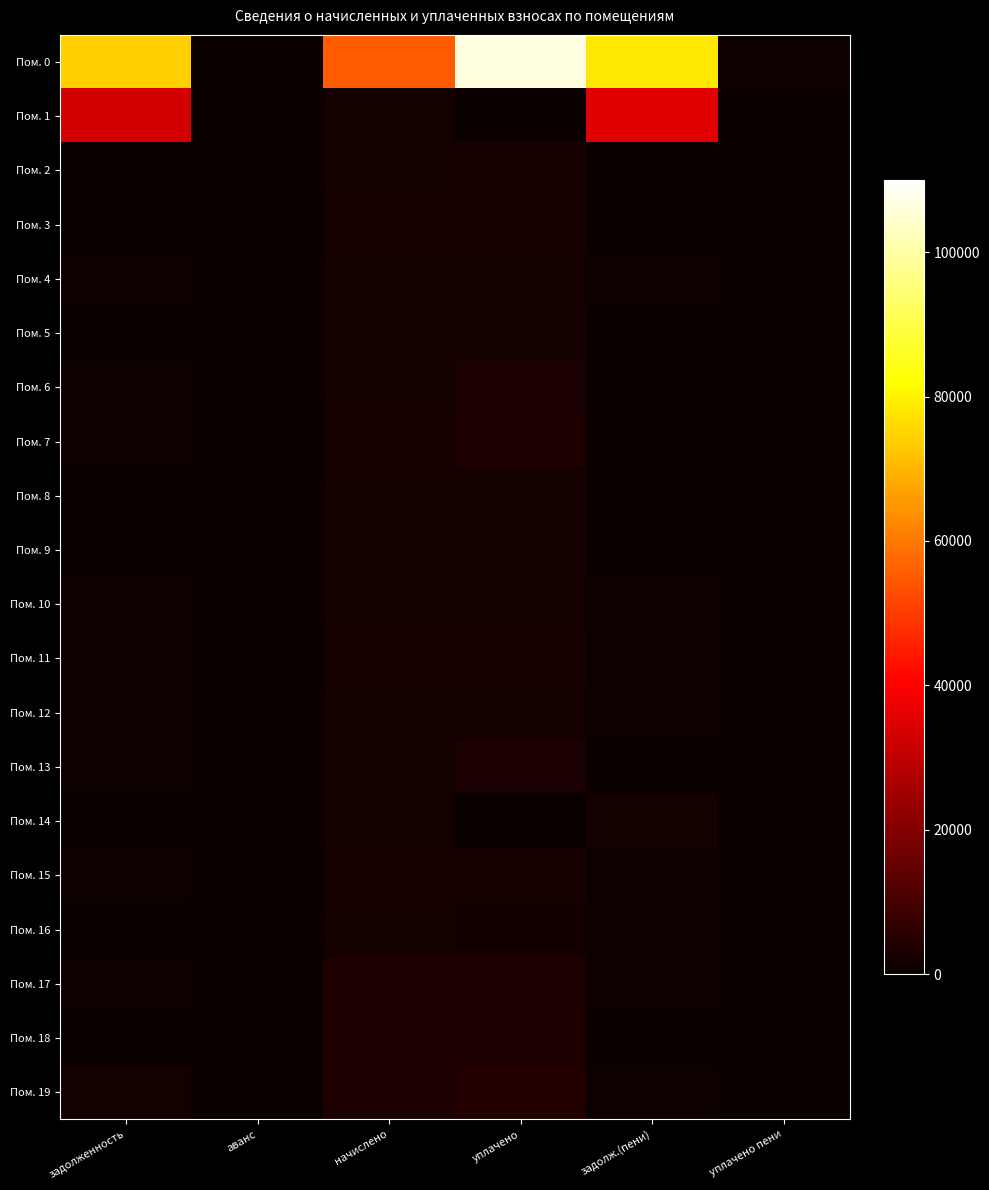

Reading left to right, extract all data points from this chart.

Пом. 0: задолженность=74295.3	аванс=0.0	начислено=55227.6	уплачено=106314.8	задолж.(пени)=78507.1	уплачено пени=1137.2
Пом. 1: задолженность=33374.4	аванс=0.0	начислено=2009.4	уплачено=0.0	задолж.(пени)=35383.9	уплачено пени=0.0
Пом. 2: задолженность=312.6	аванс=0.0	начислено=1983.6	уплачено=2296.2	задолж.(пени)=0.0	уплачено пени=0.0
Пом. 3: задолженность=0.0	аванс=0.0	начислено=2551.4	уплачено=2551.4	задолж.(пени)=0.0	уплачено пени=0.0
Пом. 4: задолженность=658.7	аванс=0.0	начислено=1976.2	уплачено=1976.2	задолж.(пени)=658.7	уплачено пени=0.0
Пом. 5: задолженность=0.0	аванс=0.0	начислено=2027.8	уплачено=2027.8	задолж.(пени)=0.0	уплачено пени=0.0
Пом. 6: задолженность=668.6	аванс=0.0	начислено=2005.7	уплачено=2674.3	задолж.(пени)=0.0	уплачено пени=0.0
Пом. 7: задолженность=845.5	аванс=0.0	начислено=2536.7	уплачено=3382.2	задолж.(пени)=0.0	уплачено пени=0.0
Пом. 8: задолженность=0.0	аванс=0.0	начислено=1976.2	уплачено=1976.2	задолж.(пени)=0.0	уплачено пени=0.0
Пом. 9: задолженность=0.0	аванс=0.0	начислено=2020.5	уплачено=2020.5	задолж.(пени)=0.0	уплачено пени=0.0
Пом. 10: задолженность=674.7	аванс=0.0	начислено=2024.2	уплачено=2024.2	задолж.(пени)=674.7	уплачено пени=0.0
Пом. 11: задолженность=845.5	аванс=0.0	начислено=2536.7	уплачено=2536.7	задолж.(пени)=845.5	уплачено пени=0.0
Пом. 12: задолженность=662.3	аванс=0.0	начислено=1987.3	уплачено=1987.0	задолж.(пени)=662.6	уплачено пени=0.0
Пом. 13: задолженность=667.4	аванс=0.0	начислено=2002.0	уплачено=2669.4	задолж.(пени)=0.0	уплачено пени=0.0
Пом. 14: задолженность=0.0	аванс=0.0	начислено=2005.7	уплачено=0.0	задолж.(пени)=2005.7	уплачено пени=0.0
Пом. 15: задолженность=801.3	аванс=0.0	начислено=2403.9	уплачено=2403.9	задолж.(пени)=801.3	уплачено пени=0.0
Пом. 16: задолженность=0.0	аванс=0.0	начислено=1968.9	уплачено=1312.6	задолж.(пени)=656.3	уплачено пени=0.0
Пом. 17: задолженность=1033.6	аванс=0.0	начислено=3100.8	уплачено=3100.8	задолж.(пени)=1033.6	уплачено пени=0.0
Пом. 18: задолженность=0.0	аванс=0.0	начислено=3192.9	уплачено=3192.9	задолж.(пени)=0.0	уплачено пени=0.0
Пом. 19: задолженность=1980.2	аванс=0.0	начислено=3089.7	уплачено=4275.6	задолж.(пени)=794.4	уплачено пени=0.0